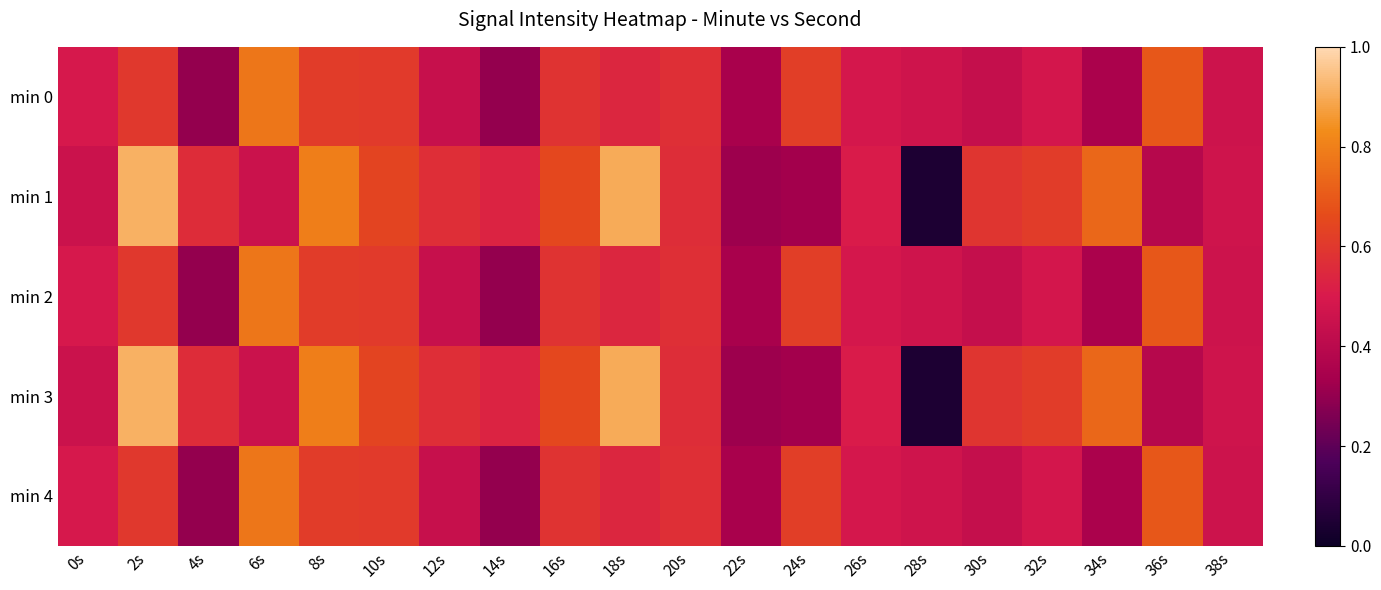

Reading left to right, list all the values displayed in this chart.

min 0: 0s=-121.6	2s=-120.6	4s=-123.3	6s=-119.0	8s=-120.5	10s=-120.5	12s=-122.0	14s=-123.3	16s=-120.7	18s=-121.1	20s=-120.8	22s=-122.9	24s=-120.4	26s=-121.6	28s=-121.8	30s=-122.1	32s=-121.7	34s=-122.8	36s=-119.8	38s=-121.9
min 1: 0s=-121.9	2s=-117.8	4s=-121.0	6s=-121.9	8s=-118.9	10s=-120.3	12s=-120.9	14s=-121.2	16s=-120.1	18s=-117.9	20s=-120.9	22s=-123.1	24s=-123.0	26s=-121.4	28s=-125.6	30s=-120.7	32s=-120.5	34s=-119.4	36s=-122.5	38s=-121.8
min 2: 0s=-121.6	2s=-120.6	4s=-123.3	6s=-119.0	8s=-120.5	10s=-120.5	12s=-122.0	14s=-123.3	16s=-120.7	18s=-121.1	20s=-120.8	22s=-122.9	24s=-120.4	26s=-121.6	28s=-121.8	30s=-122.1	32s=-121.7	34s=-122.8	36s=-119.8	38s=-121.9
min 3: 0s=-121.9	2s=-117.8	4s=-121.0	6s=-121.9	8s=-118.9	10s=-120.3	12s=-120.9	14s=-121.2	16s=-120.1	18s=-117.9	20s=-120.9	22s=-123.1	24s=-123.0	26s=-121.4	28s=-125.6	30s=-120.7	32s=-120.5	34s=-119.4	36s=-122.5	38s=-121.8
min 4: 0s=-121.6	2s=-120.6	4s=-123.3	6s=-119.0	8s=-120.5	10s=-120.5	12s=-122.0	14s=-123.3	16s=-120.7	18s=-121.1	20s=-120.8	22s=-122.9	24s=-120.4	26s=-121.6	28s=-121.8	30s=-122.1	32s=-121.7	34s=-122.8	36s=-119.8	38s=-121.9